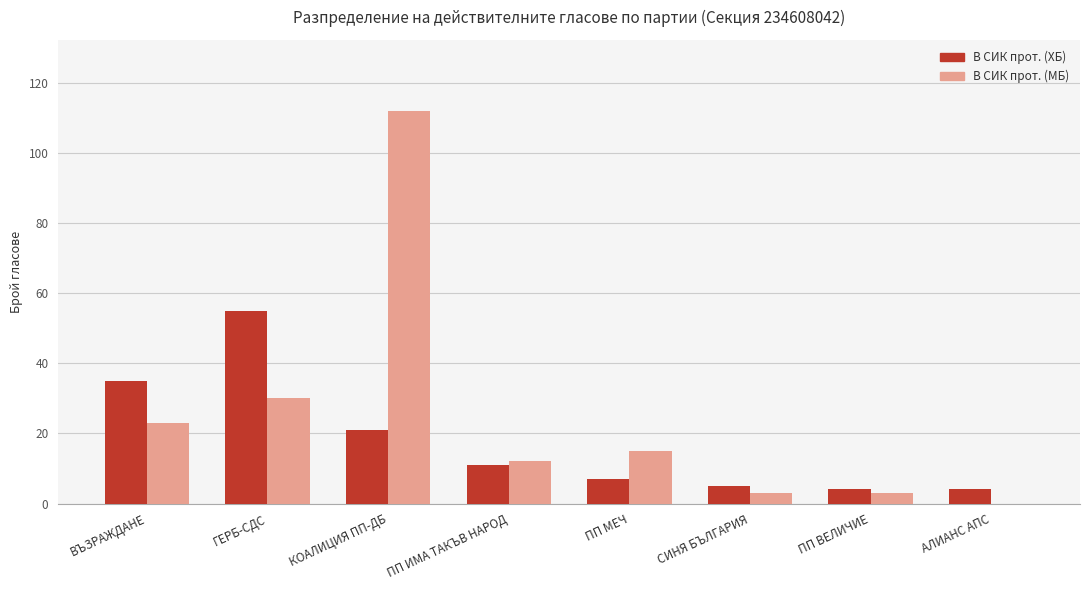

The value of В СИК прот. (МБ) at КОАЛИЦИЯ ПП-ДБ is 112. True or false?

True